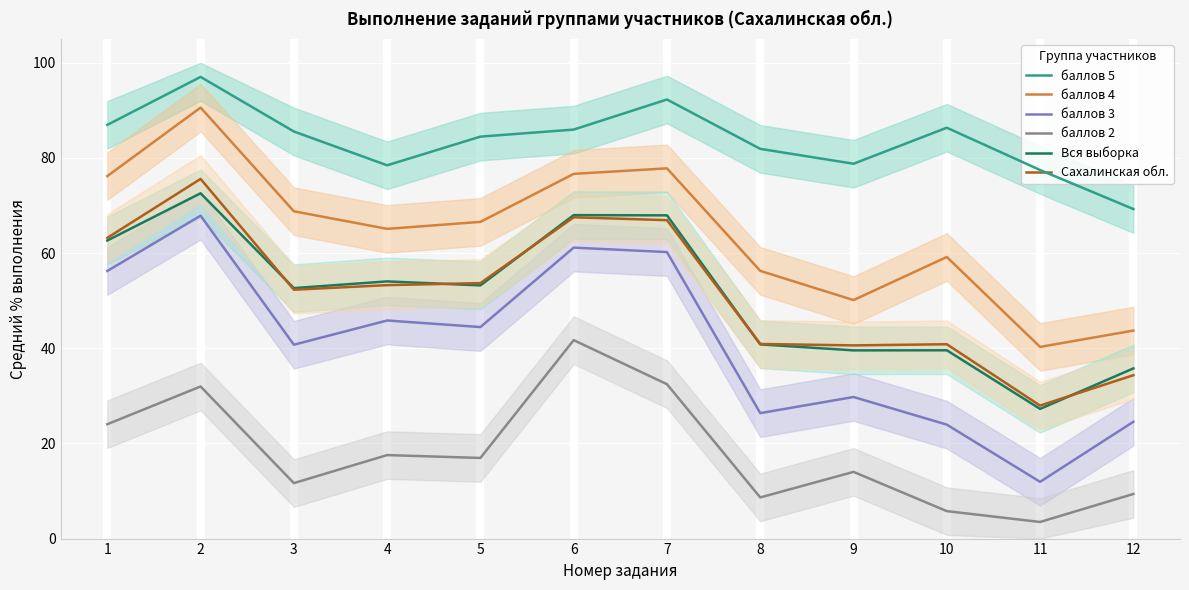

What is the sum of the баллов 2 values at 12 and 11?

12.9